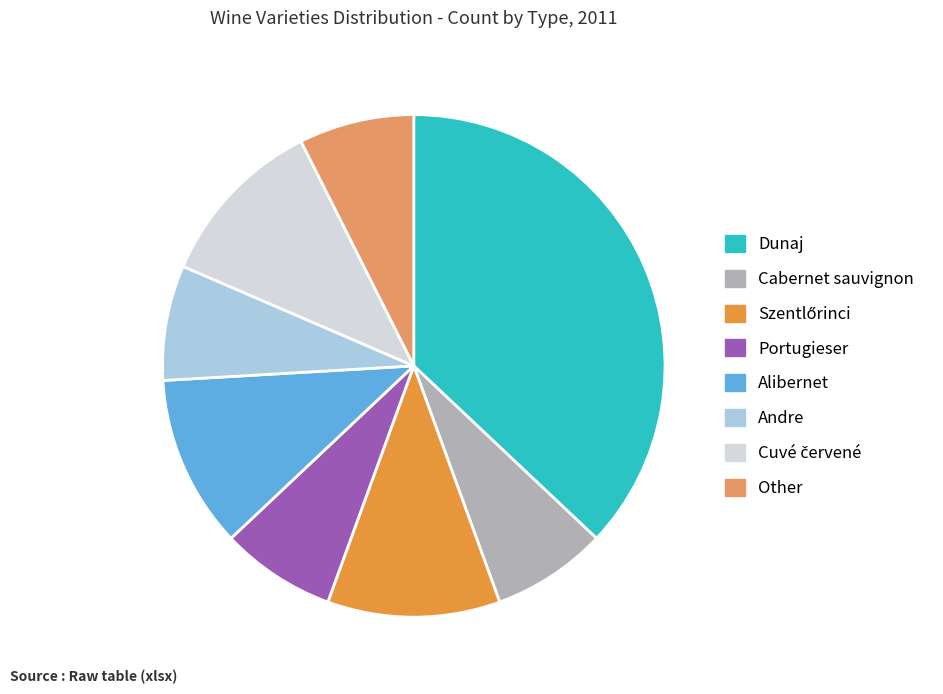

Which category has the biggest portion of the pie?

Dunaj